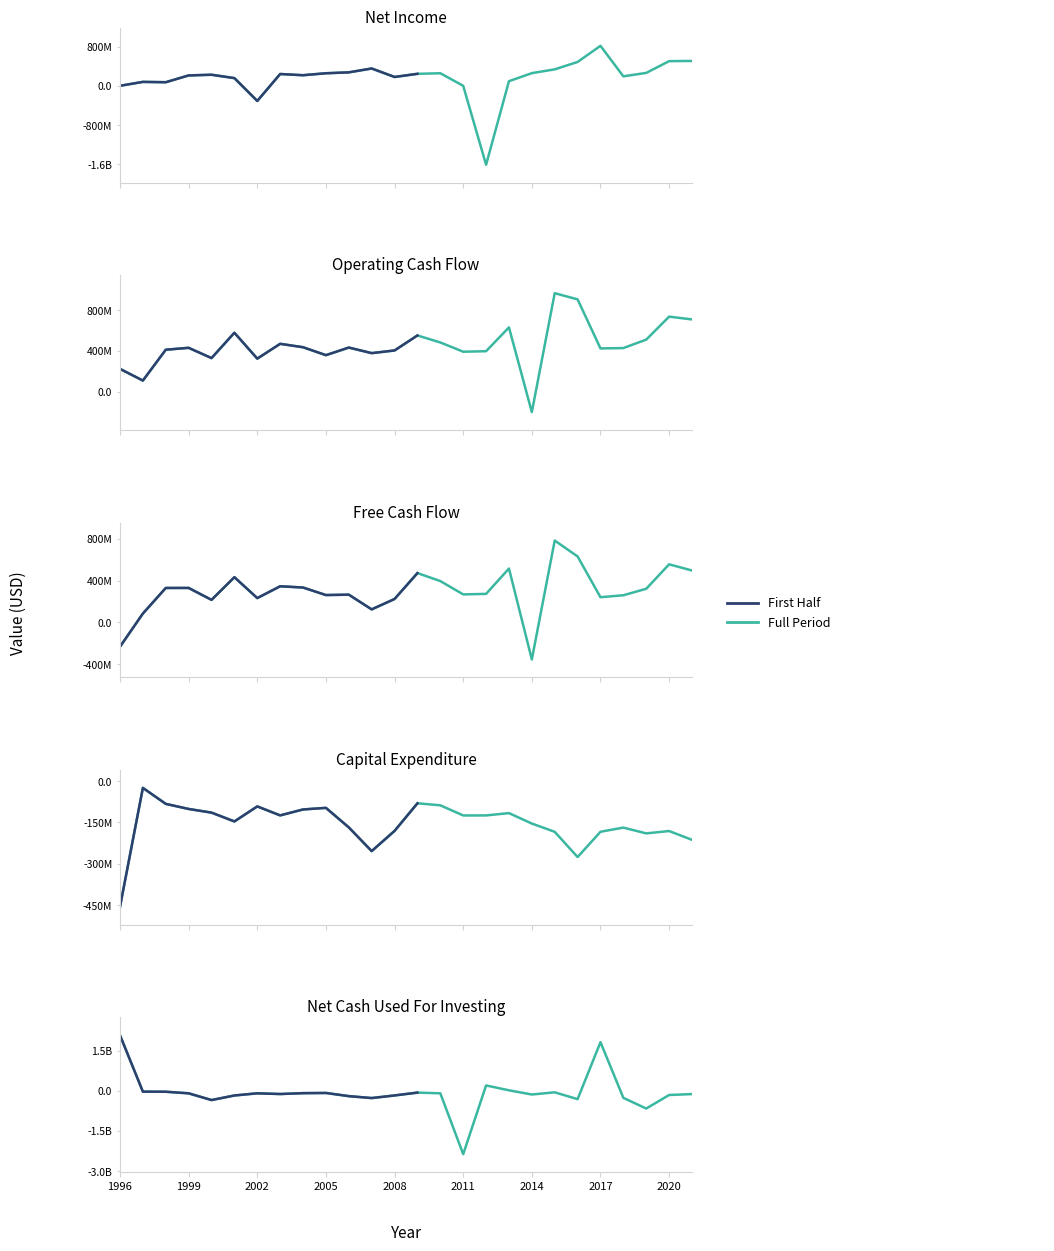

What is the average value of the Free Cash Flow series?

299917154